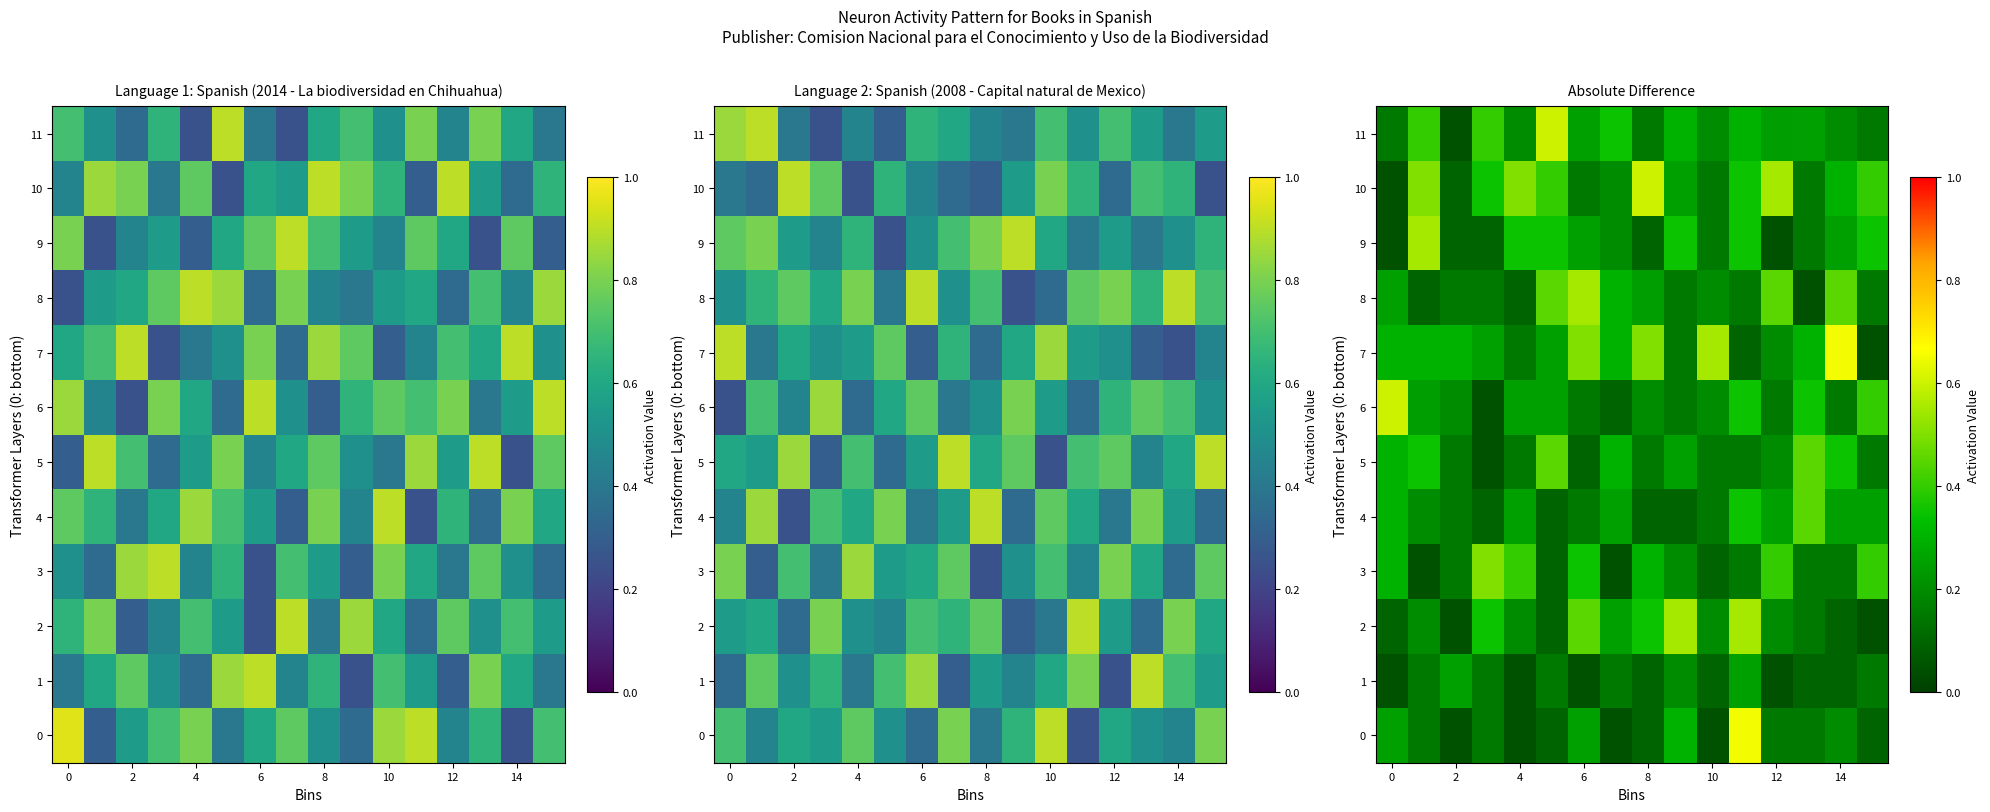

What is the difference between the second highest and second lowest values in the 5 series?

0.3